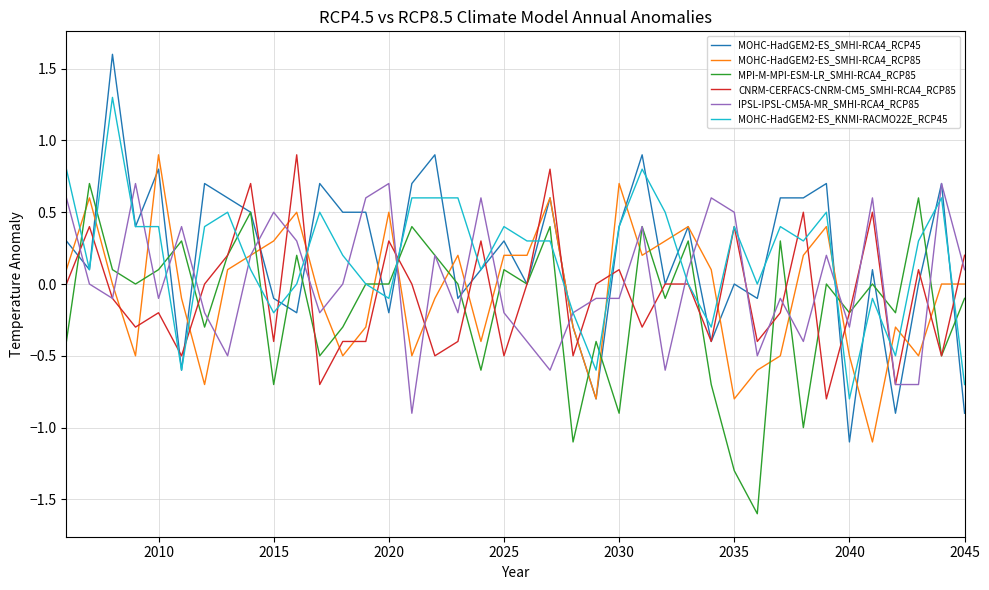

What is the minimum value for MOHC-HadGEM2-ES_SMHI-RCA4_RCP85?

-1.1